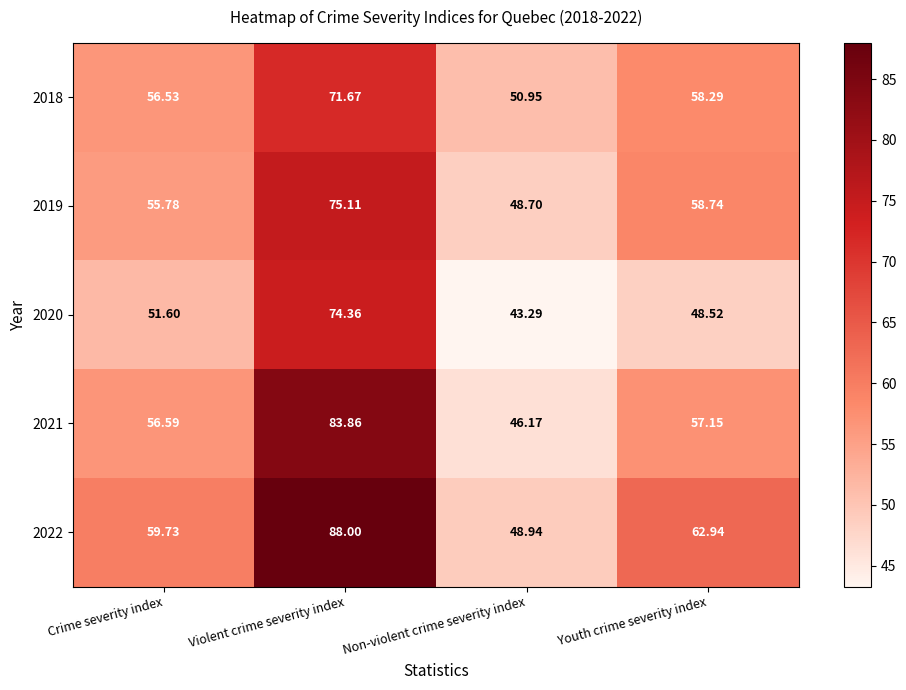

Which series has the widest spread of values?

2022